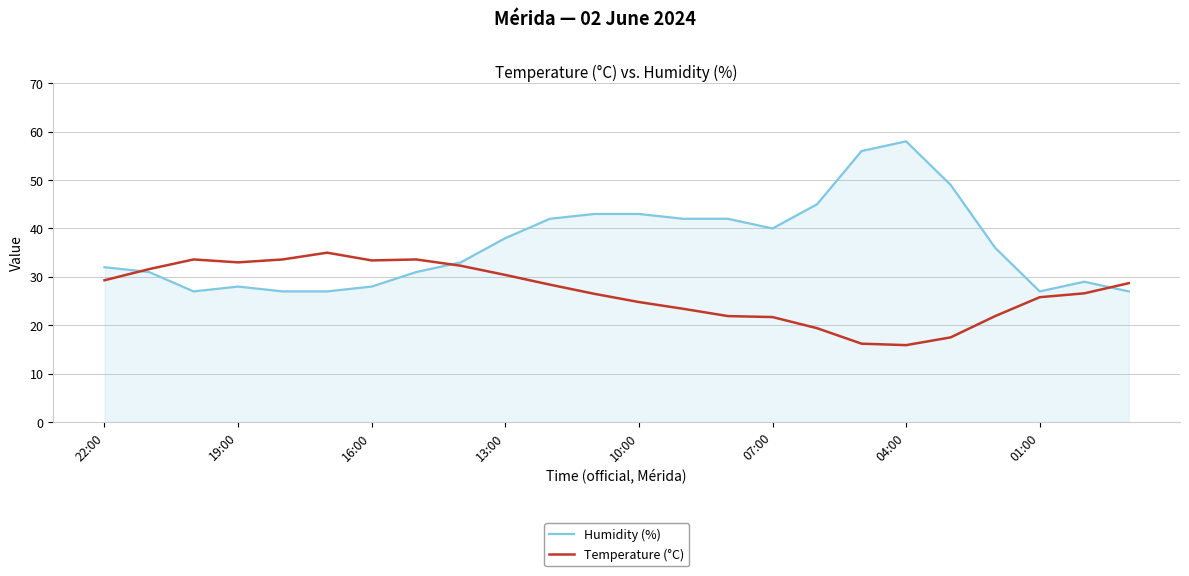

List the series in order of their peak value, lowest first.

Temperature (°C), Humidity (%)